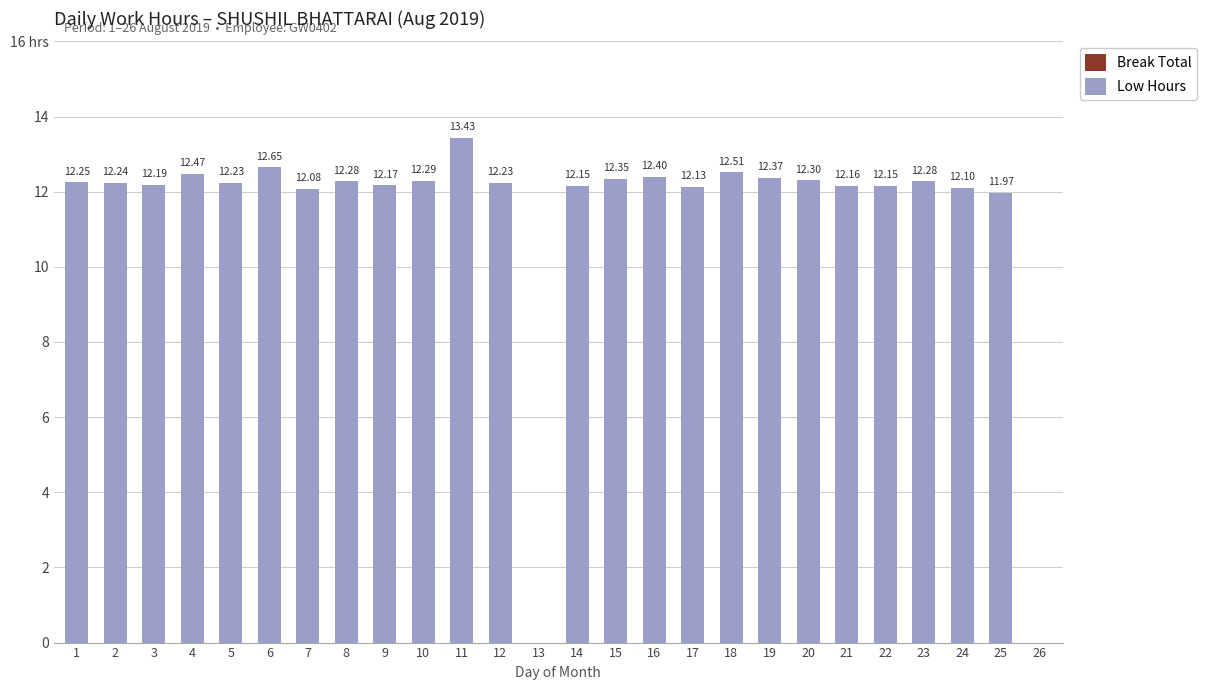

Are the bars horizontal?

No